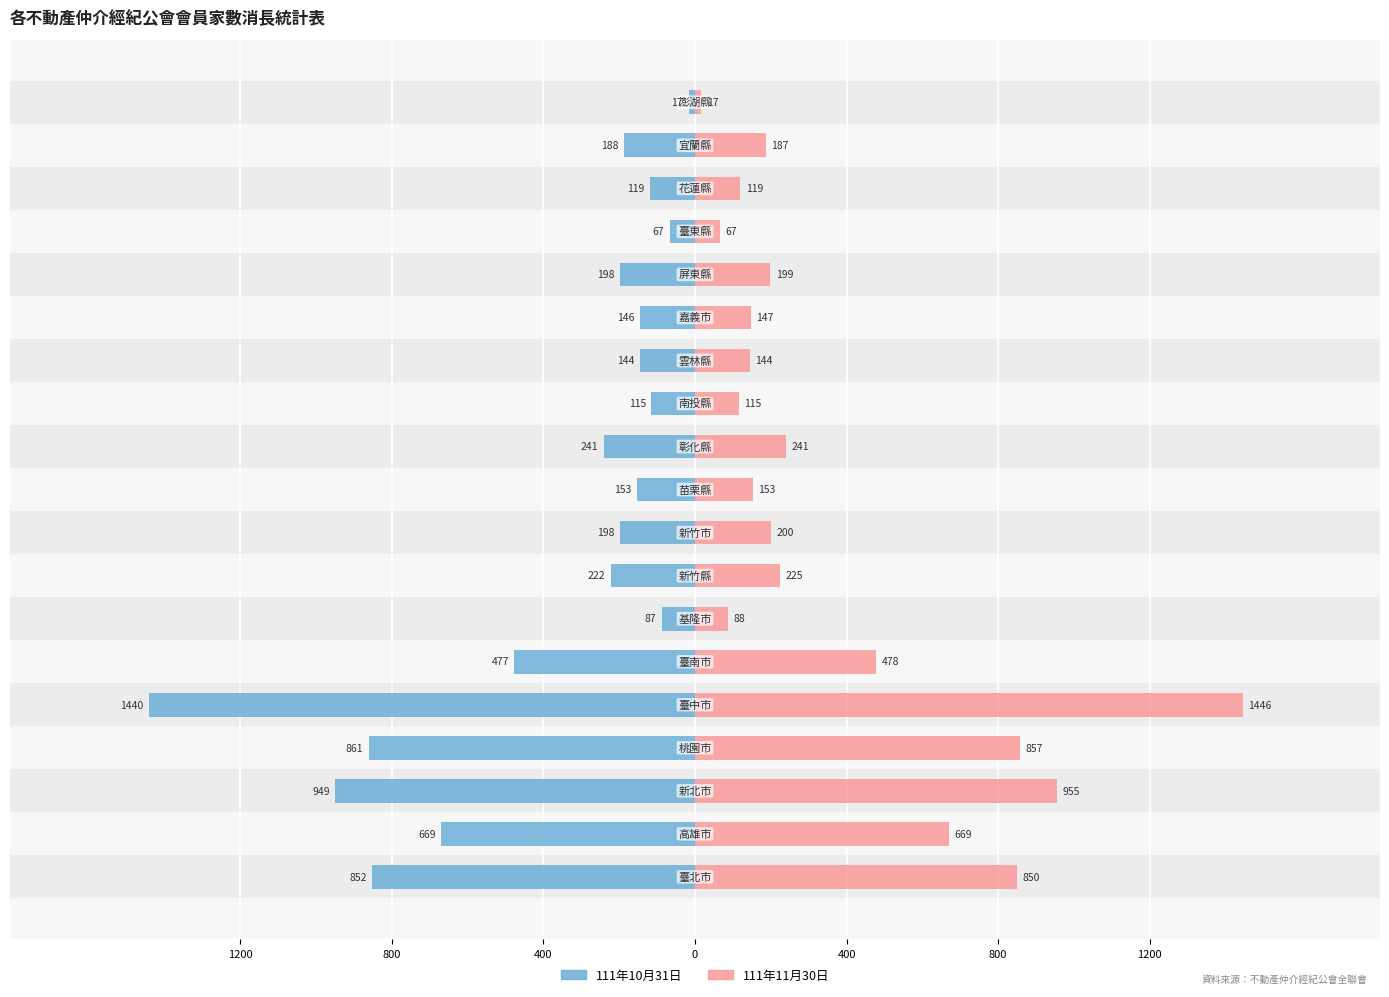

What is the difference between the maximum and minimum values in the 111年11月30日 series?

1429